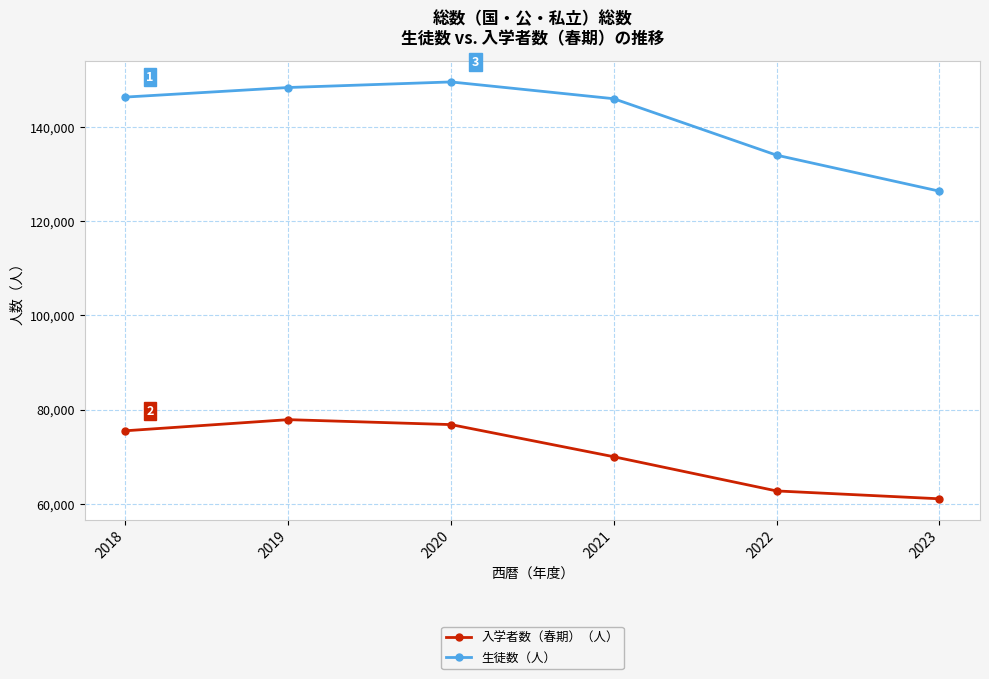

Read the 入学者数（春期）（人） value at 2023.

61090